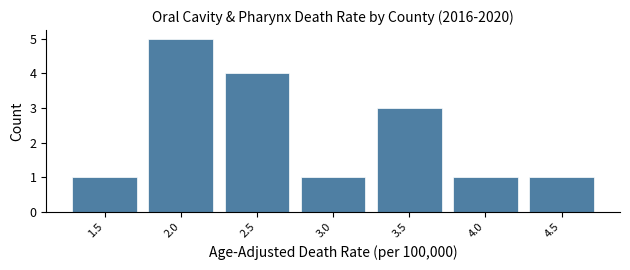

Reading left to right, list all the values displayed in this chart.

1.5=1	2.0=5	2.5=4	3.0=1	3.5=3	4.0=1	4.5=1